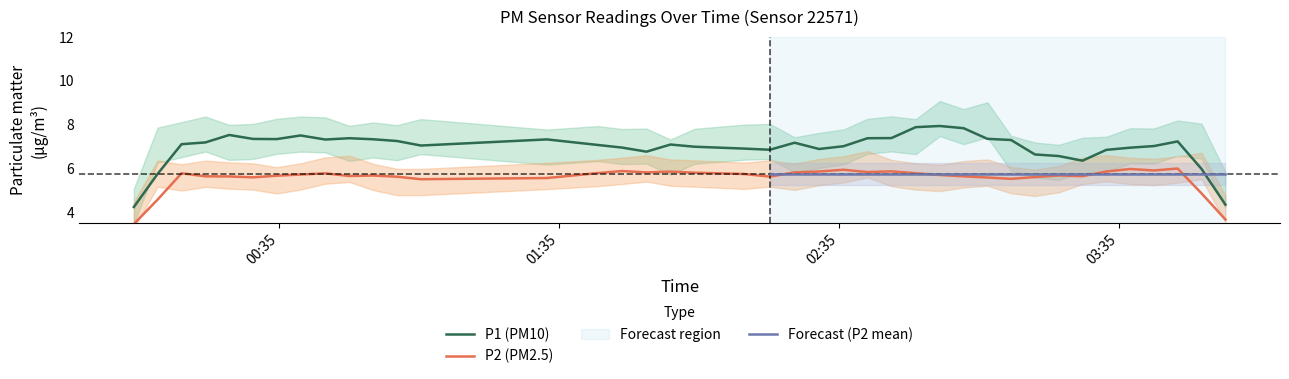

At 23, list the series in order from smallest to largest.

P2, P1